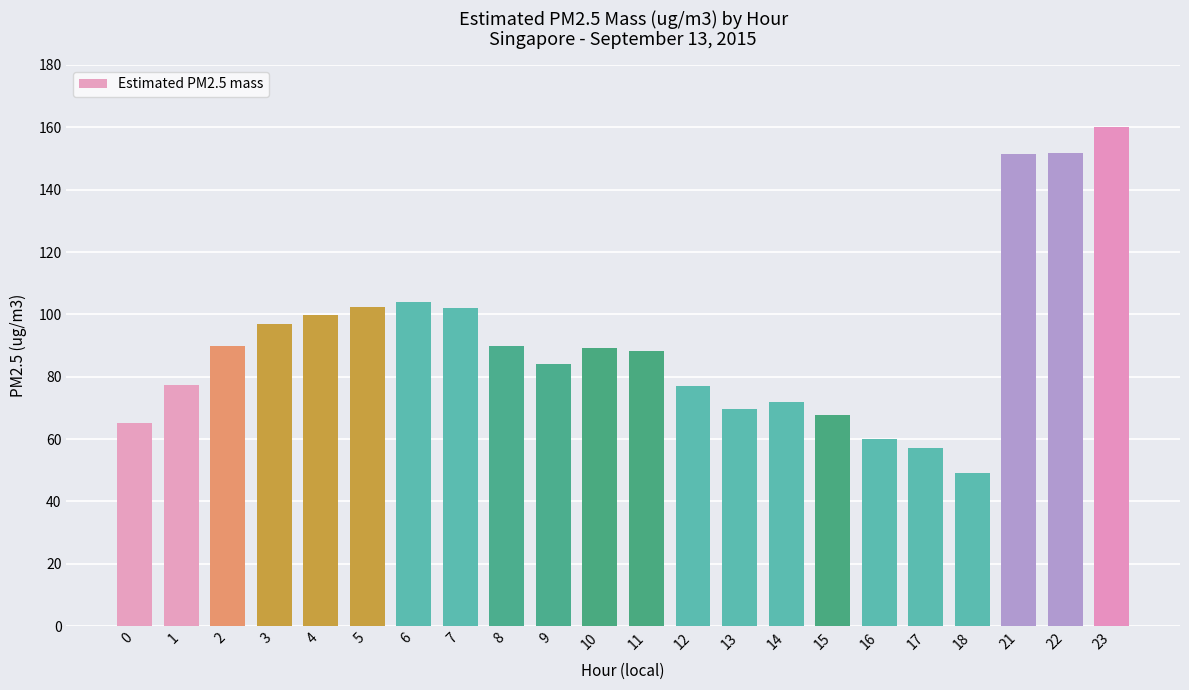

Is it true that the value at 6 is 165.8?

False